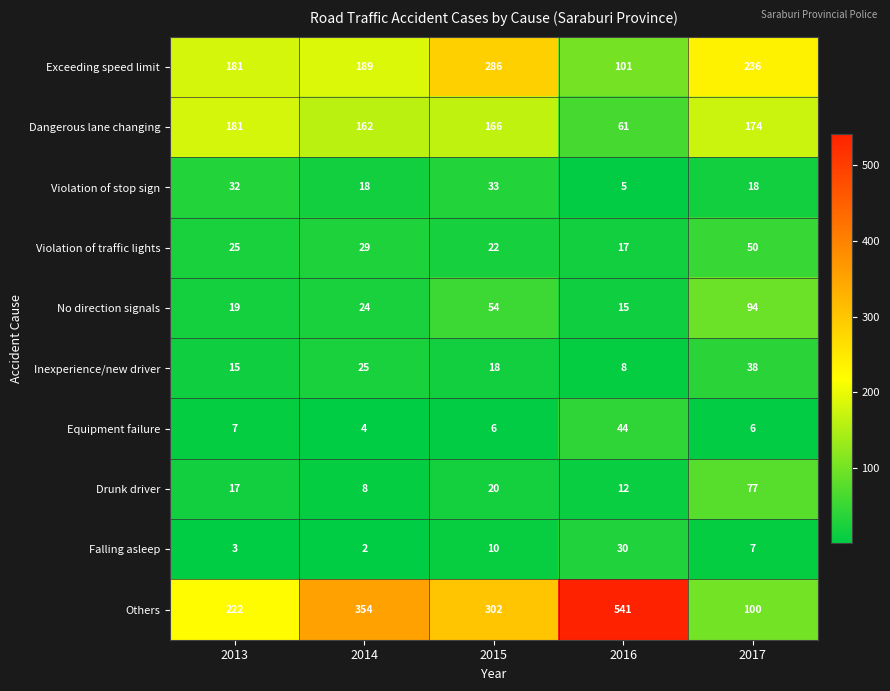

Between 2014 and 2016, which series saw the biggest shift?

Others